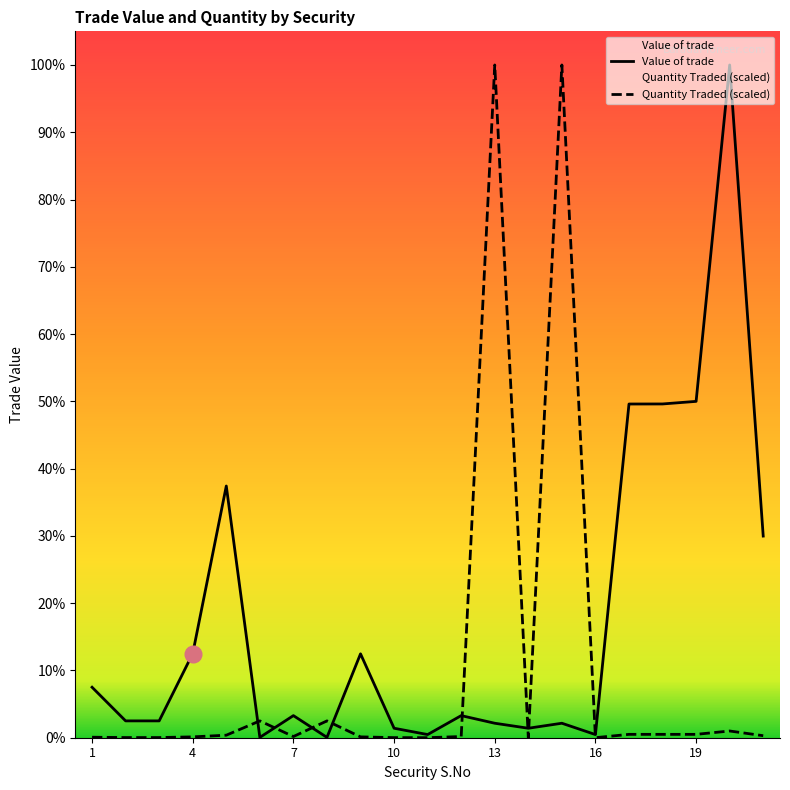

What is the sum of all Value of trade values?

7334898076.7